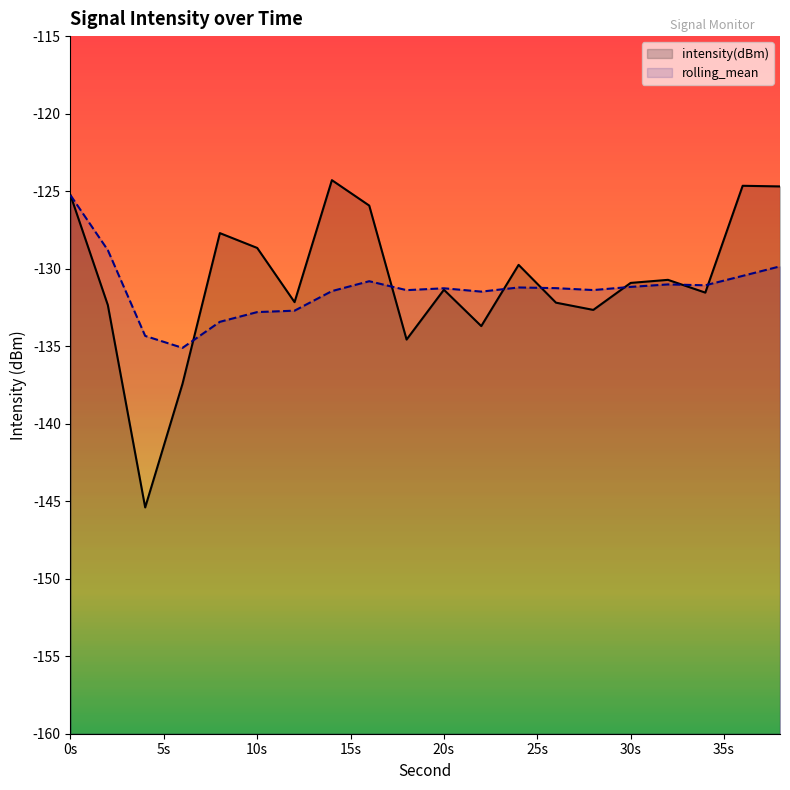

What is the average value of the rolling_mean series?

-131.3